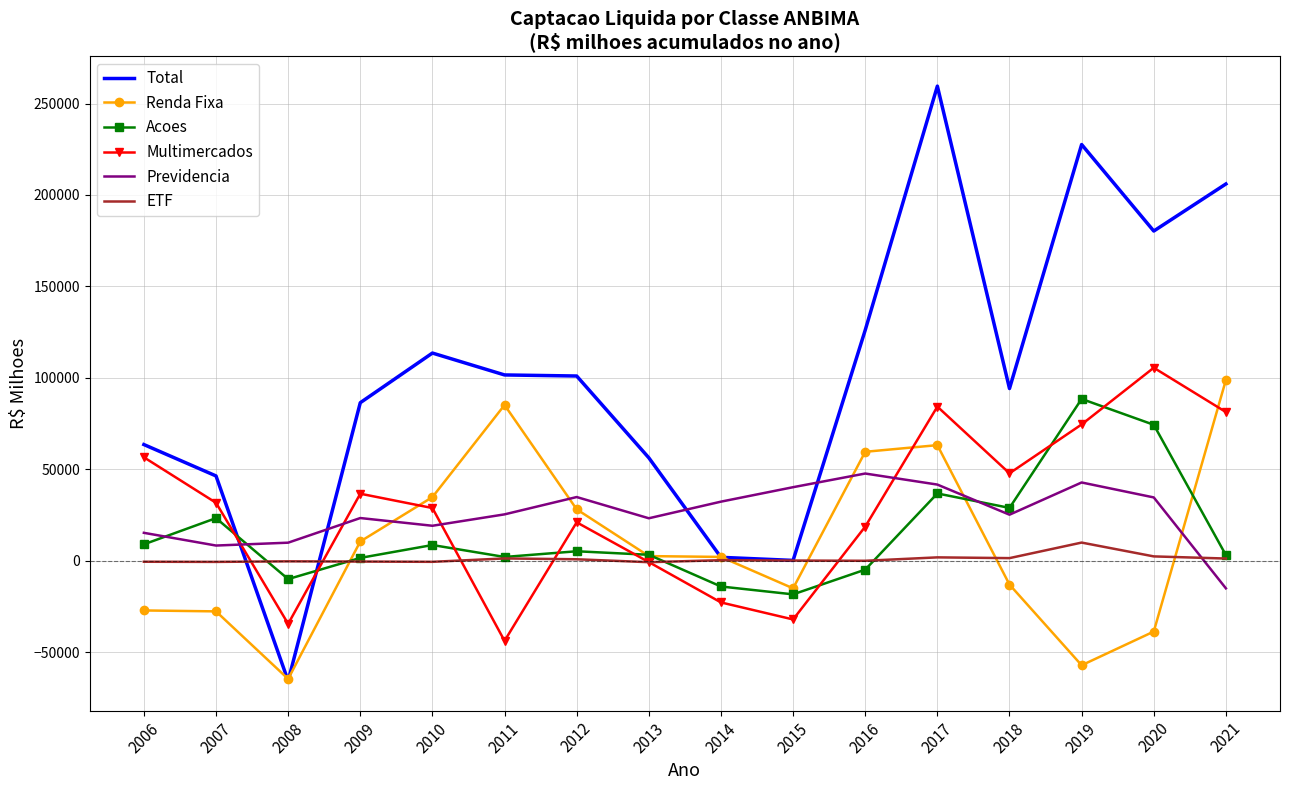

Which series has the largest total across all categories?

Total